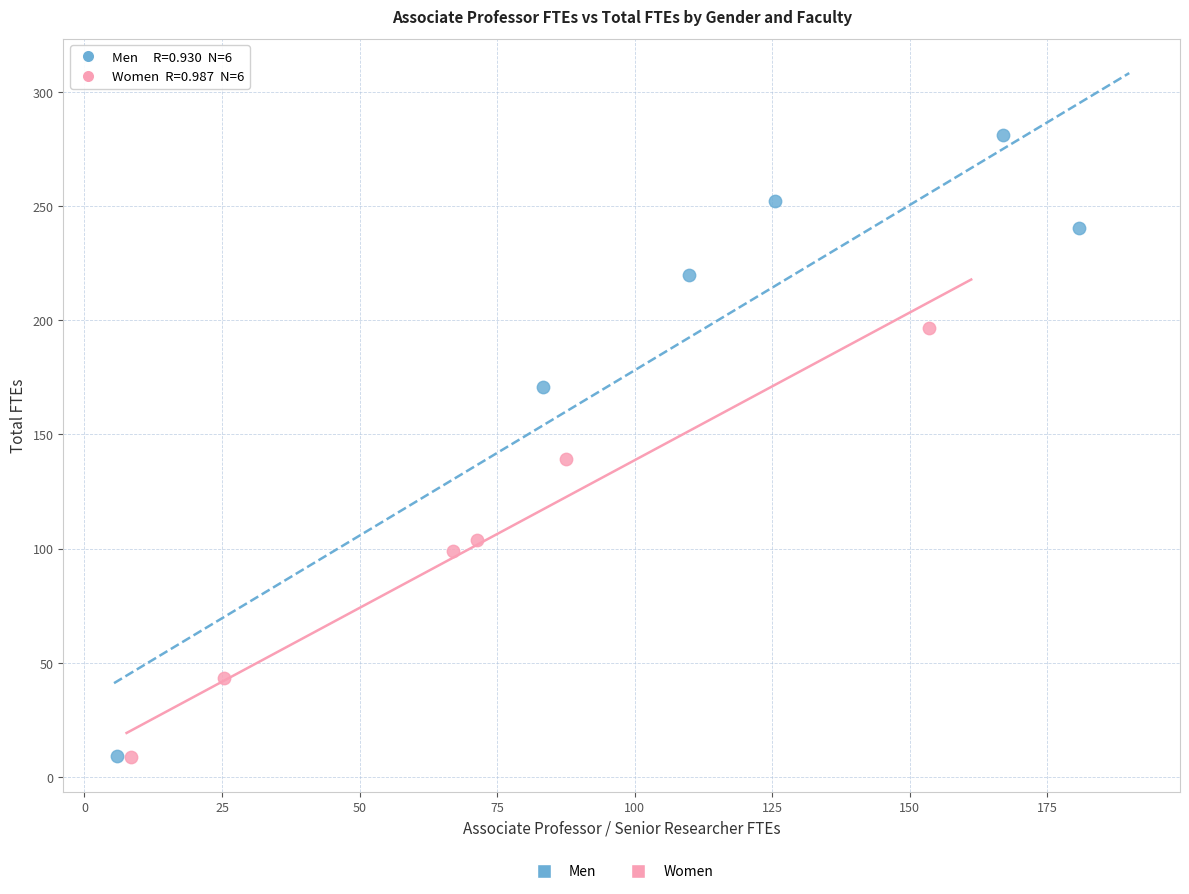

Which series has the largest Y range (max minus min)?

Men